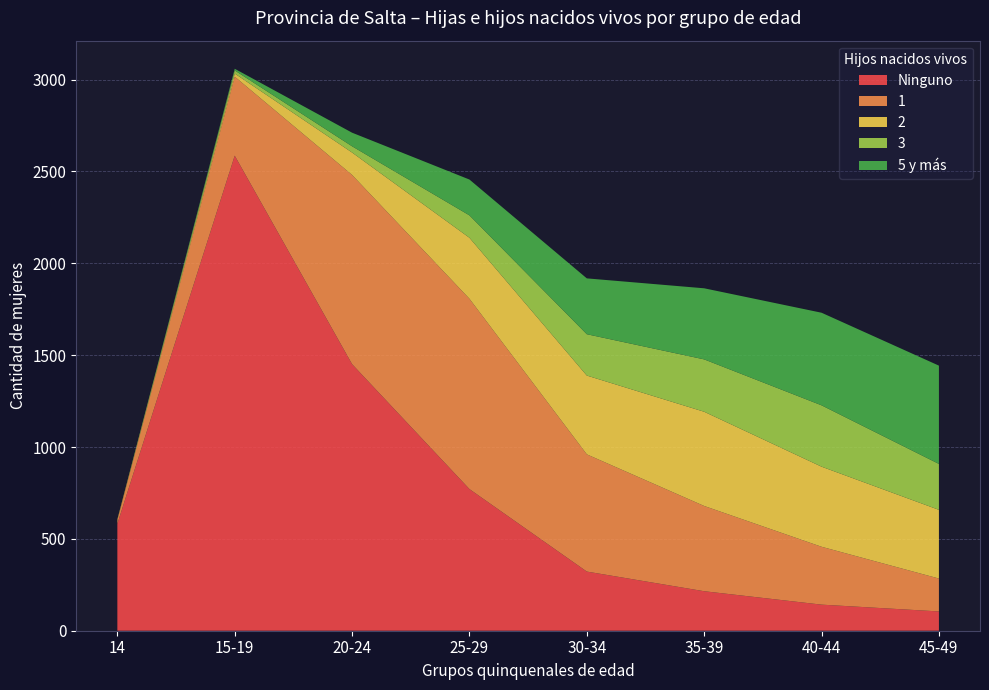

Reading left to right, what are all the values shown in this chart?

Ninguno: 582	2586	1451	771	322	215	142	105
1: 19	430	1030	1036	638	464	315	179
2: 5	17	122	332	429	513	436	374
3: 0	17	34	122	225	285	334	250
5 y más: 0	9	74	195	304	387	504	535